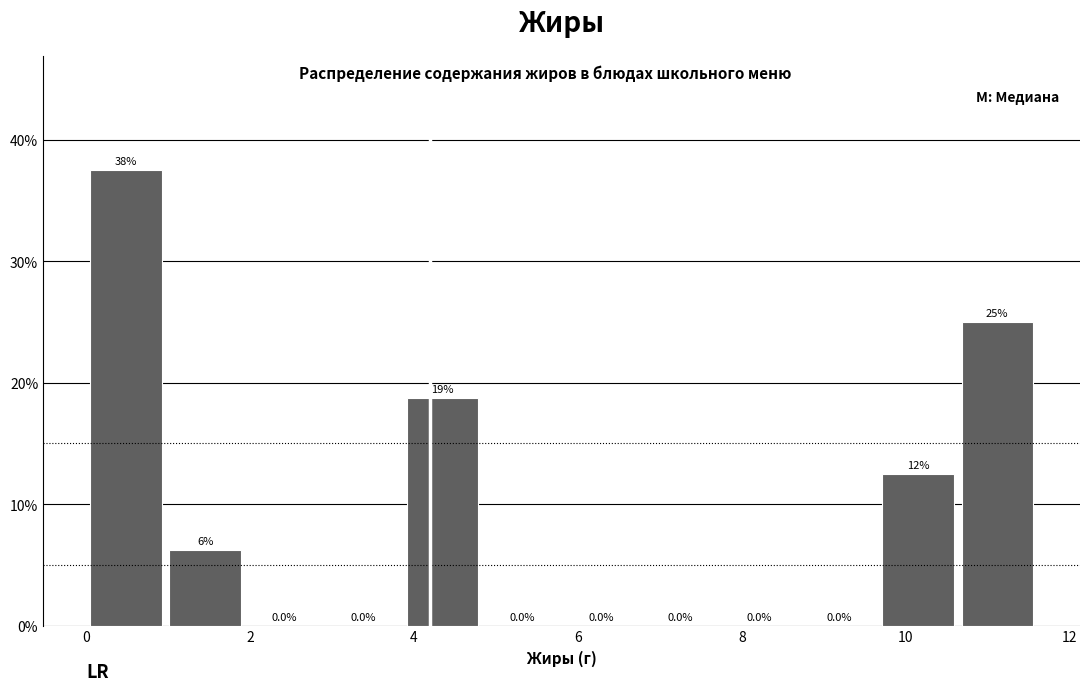

Over which range of the x-axis is the bar tallest?

0.0 to 1.0